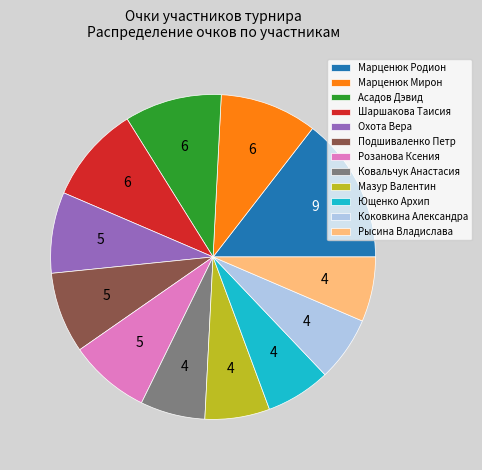

Which category has the biggest portion of the pie?

Марценюк Родион